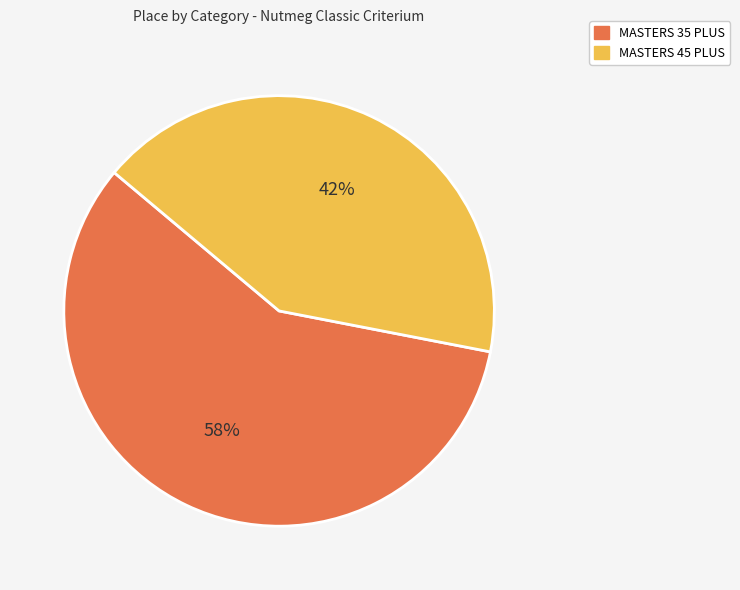

Which category has the biggest portion of the pie?

MASTERS 35 PLUS